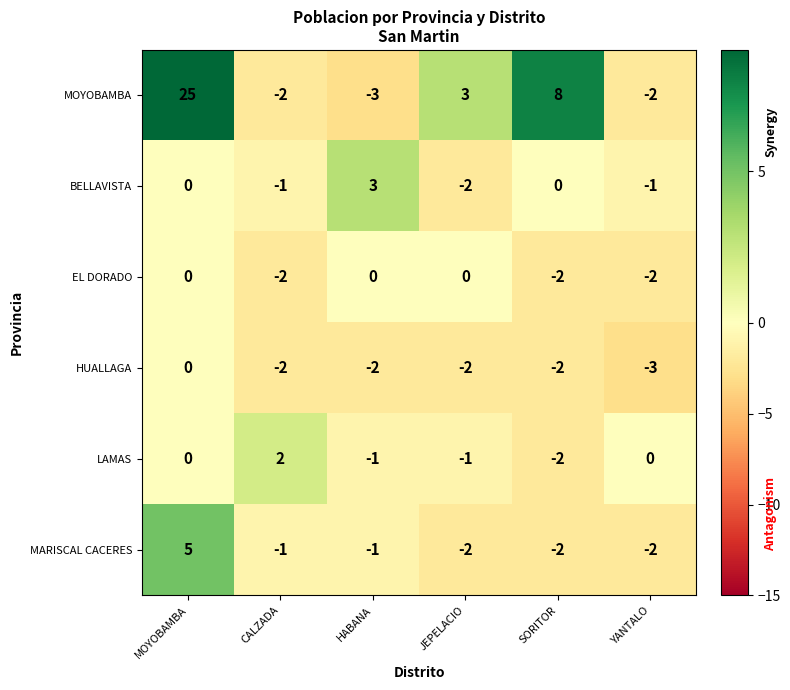

True or false: MOYOBAMBA has a value of 8 at SORITOR.

True